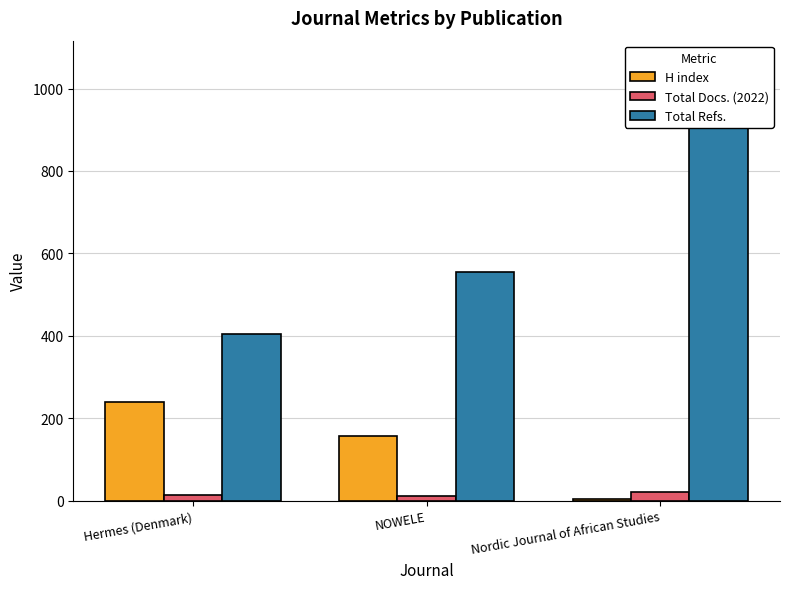

The value of H index at NOWELE is 158. True or false?

True